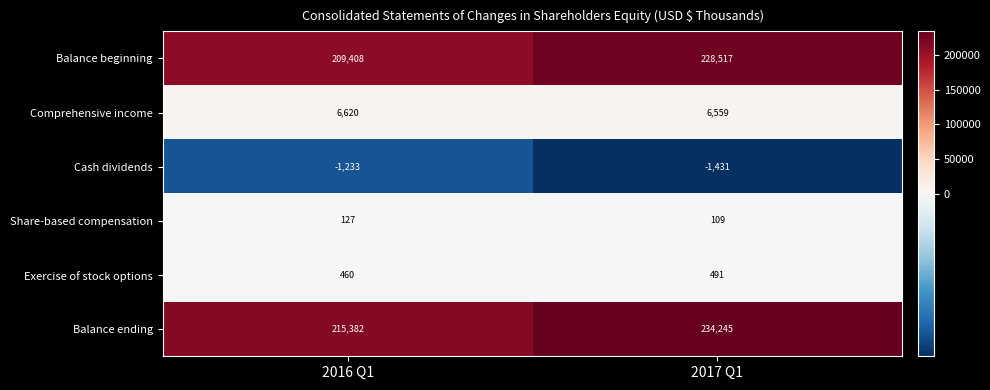

True or false: Comprehensive income has a value of 6620 at 2016 Q1.

True